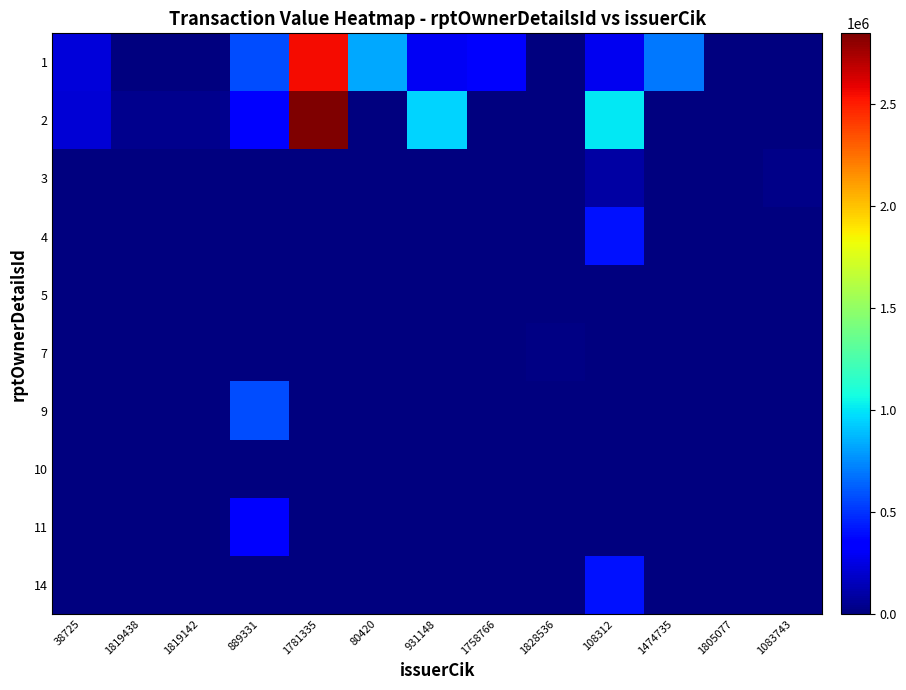

What is the difference between the highest and lowest values at 931148?

944599